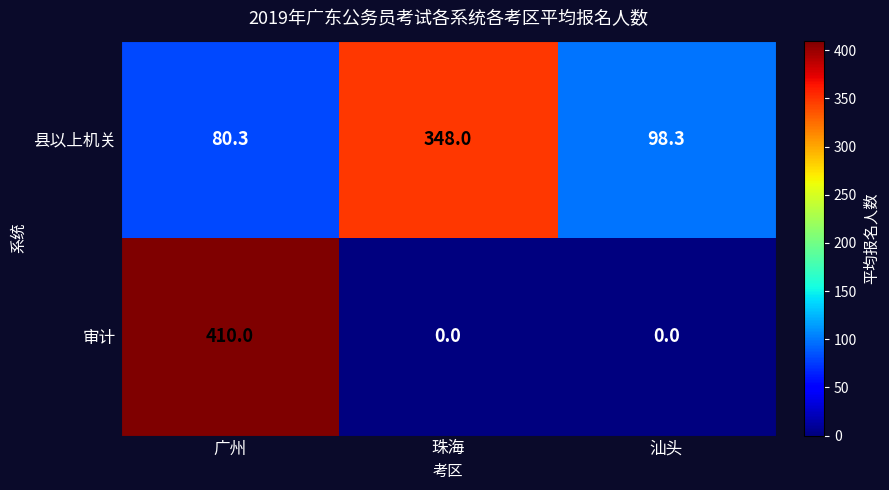

Which series has the largest total across all categories?

县以上机关